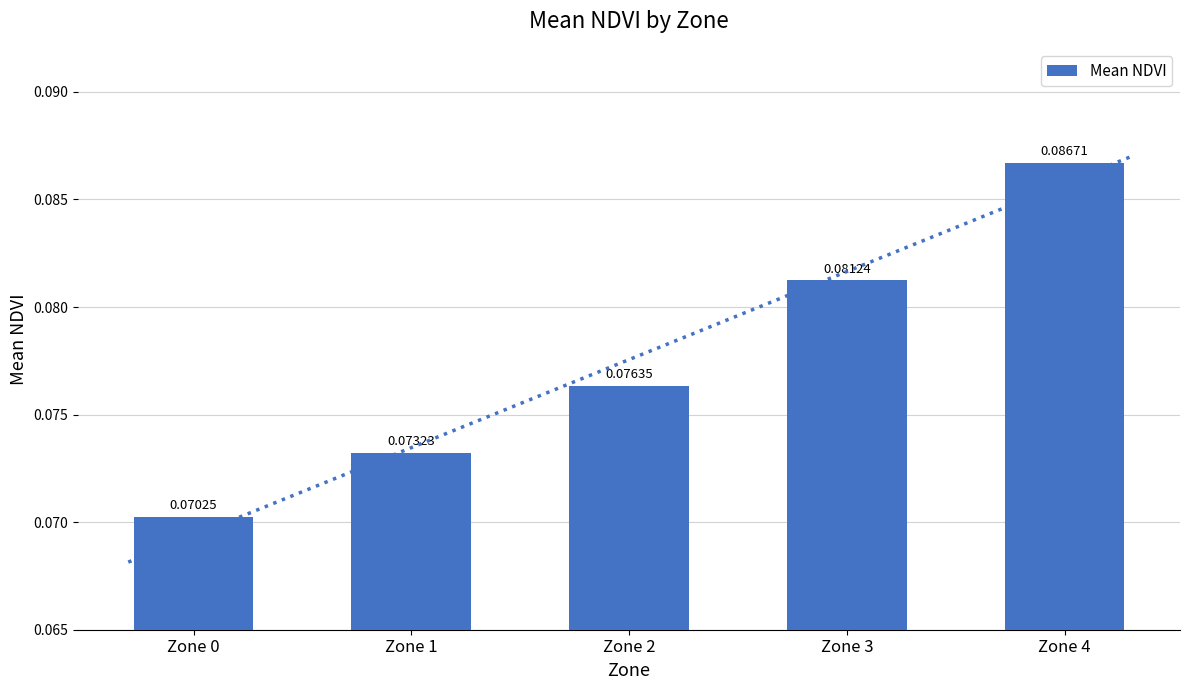

What is the value of the 3rd bar from the left?

0.1